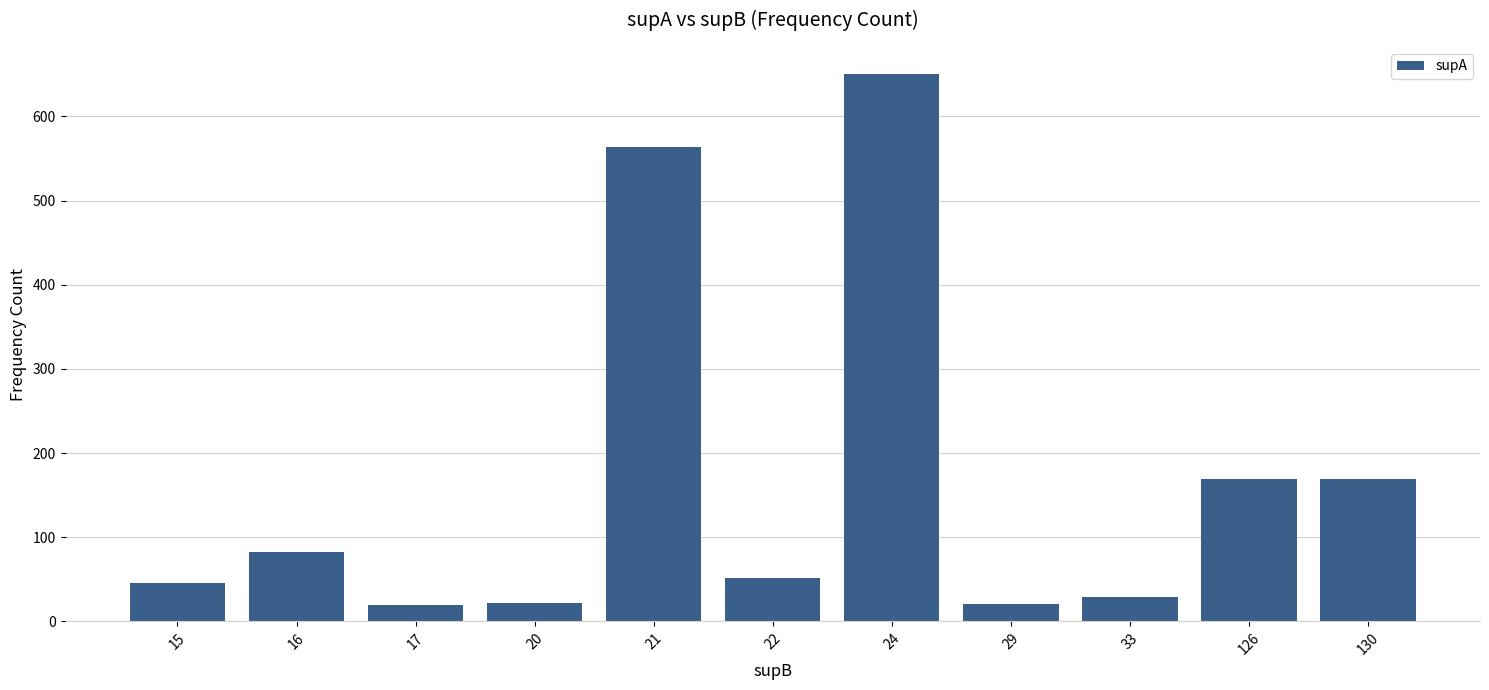

Where does the data first go above 51?

16